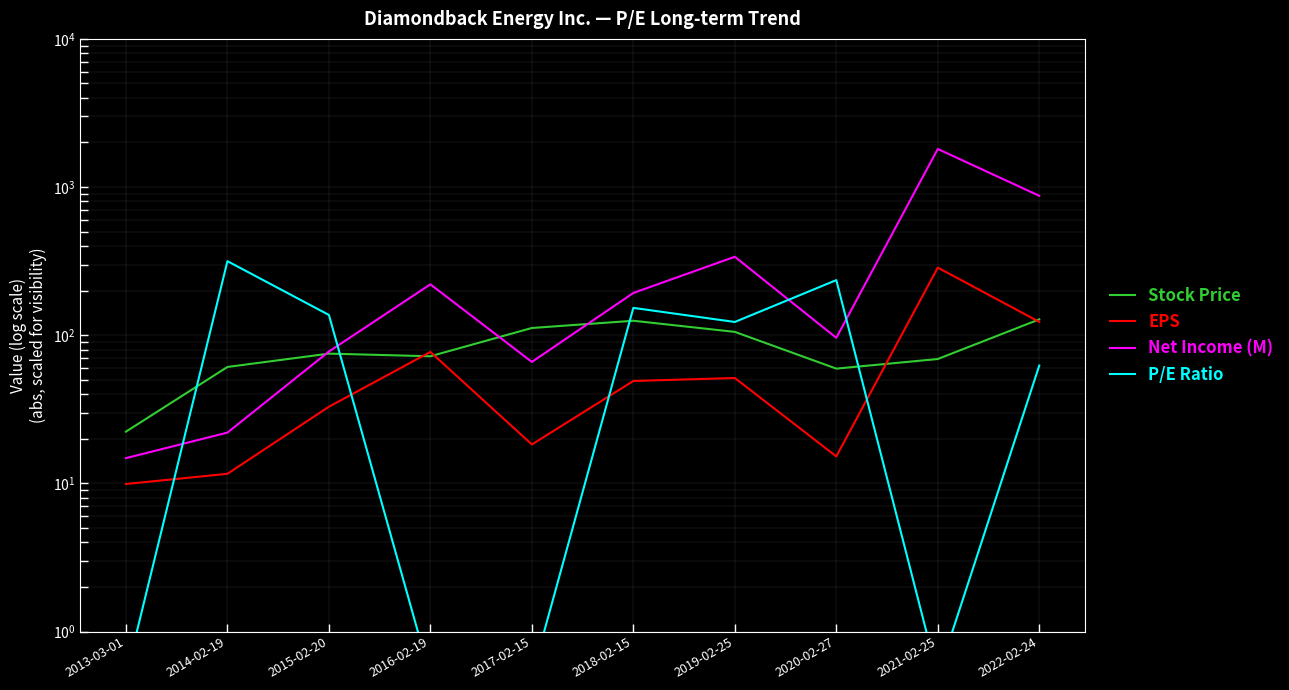

What is the sum of the Stock Price values at 2018-02-15 and 2016-02-19?

197.2